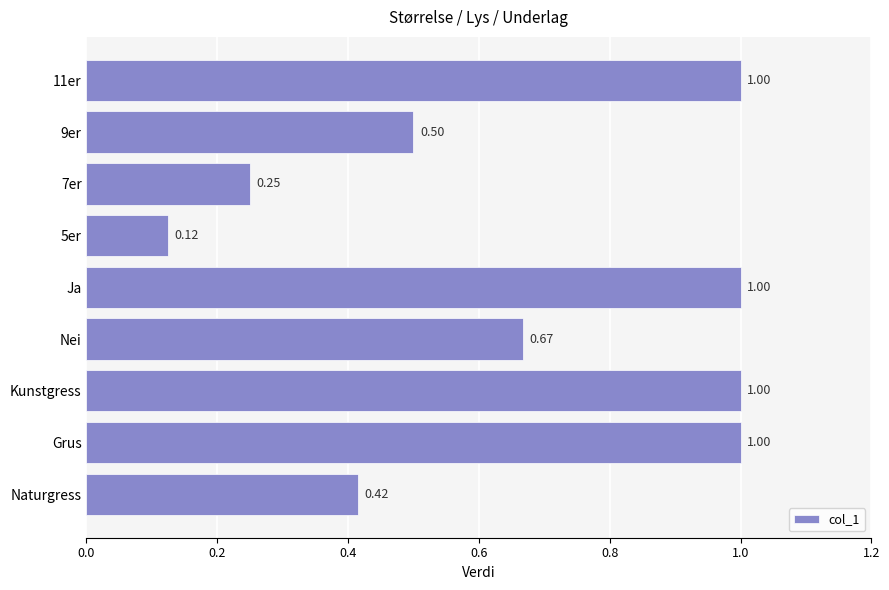

What is the sum of the values at Naturgress and 5er?

0.5